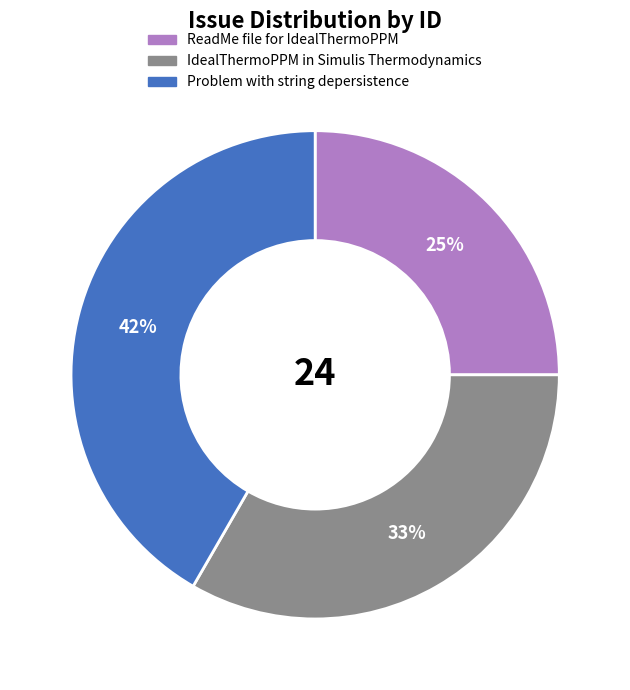

Between IdealThermoPPM in Simulis Thermodynamics and ReadMe file for IdealThermoPPM, which is larger?

IdealThermoPPM in Simulis Thermodynamics